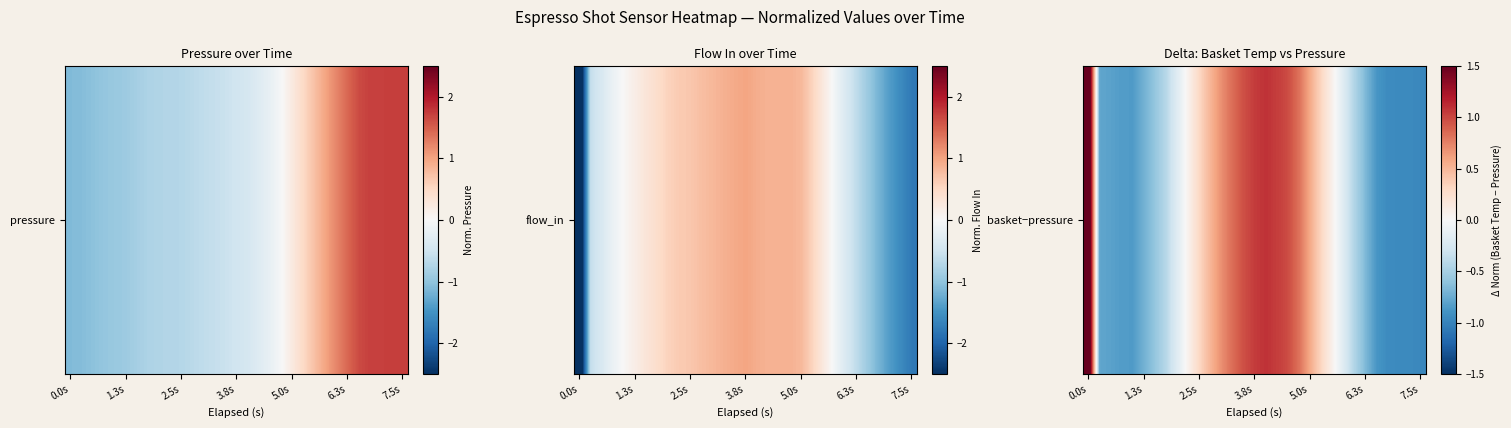

The chart shows a value of 0.4 at 5.0s. True or false?

False